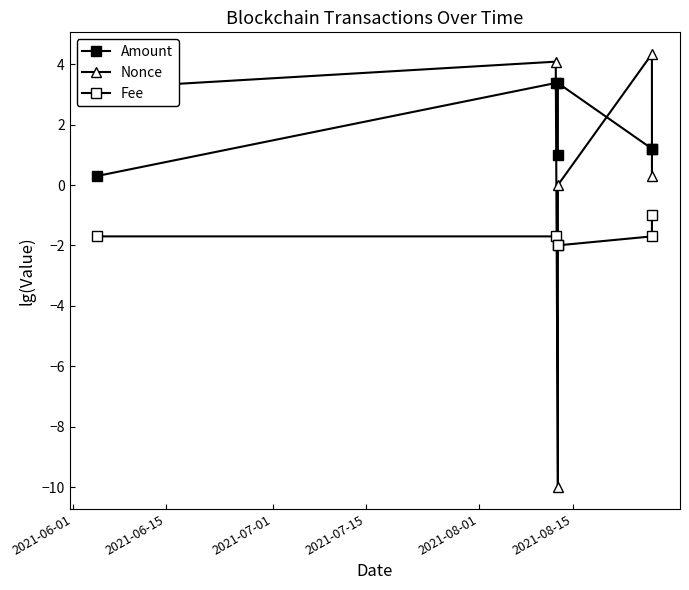

At how many categories does at least one series exceed 3?

4